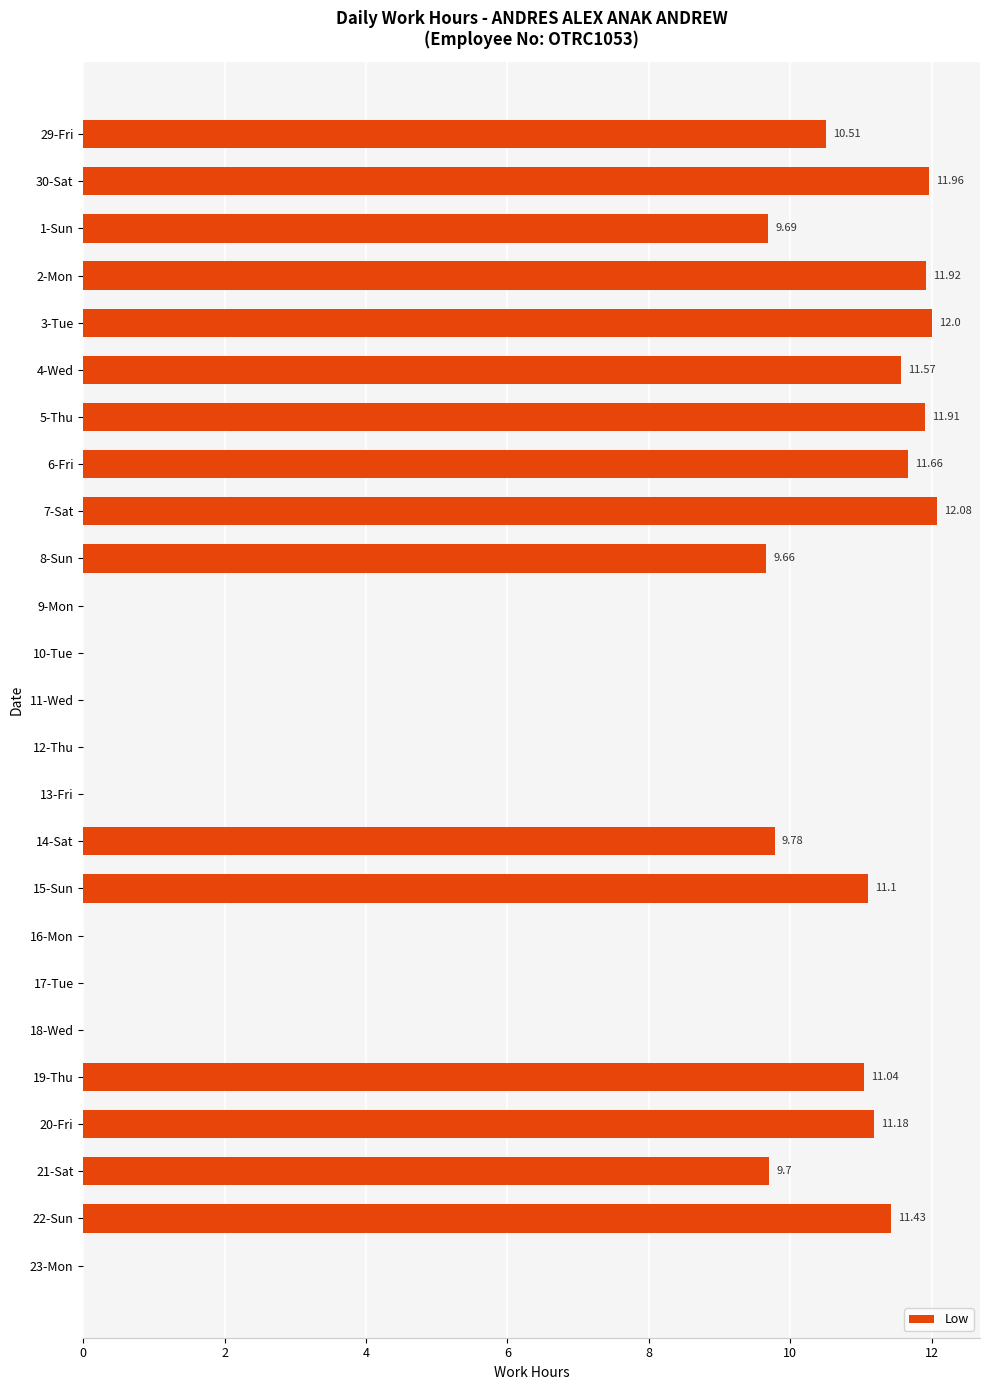

What is the sum of the values at 16-Mon and 14-Sat?

9.8